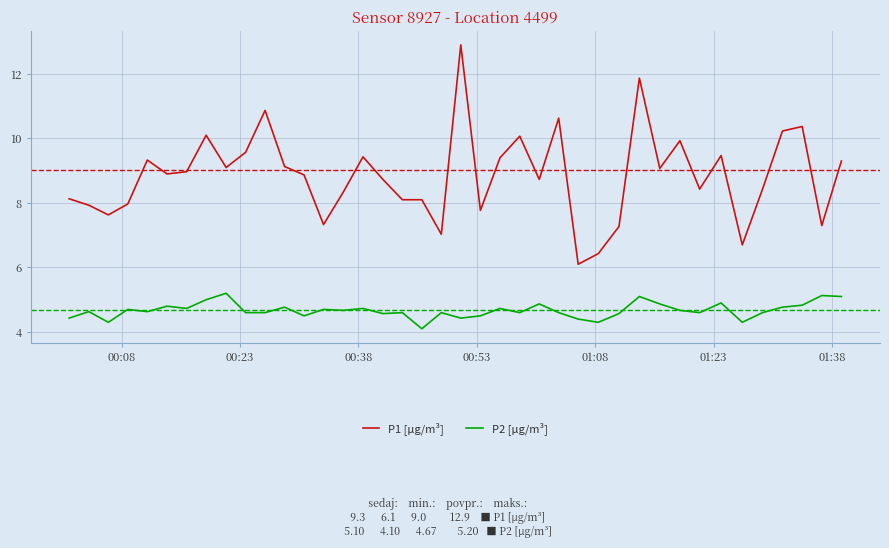

True or false: P2 [µg/m³] and P1 [µg/m³] intersect in this chart.

False